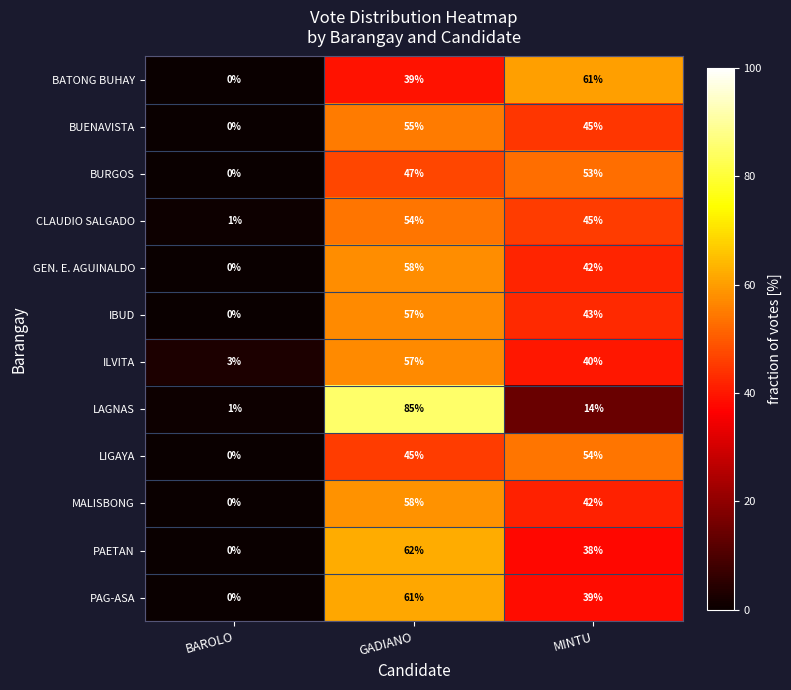

True or false: PAETAN has a value of 26 at BAROLO.

False